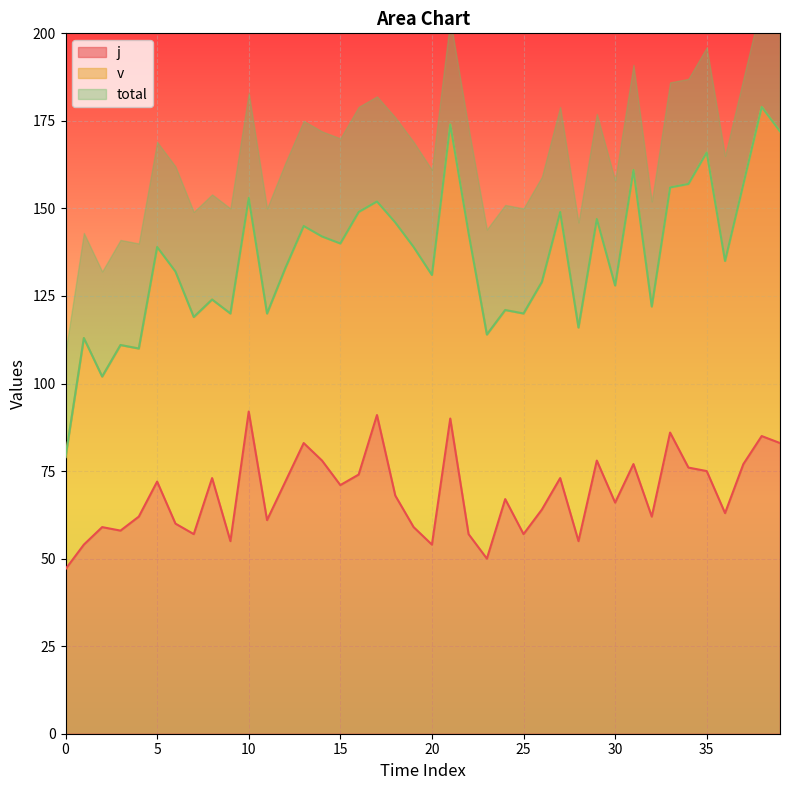

Between 36 and 19, which is larger?

36